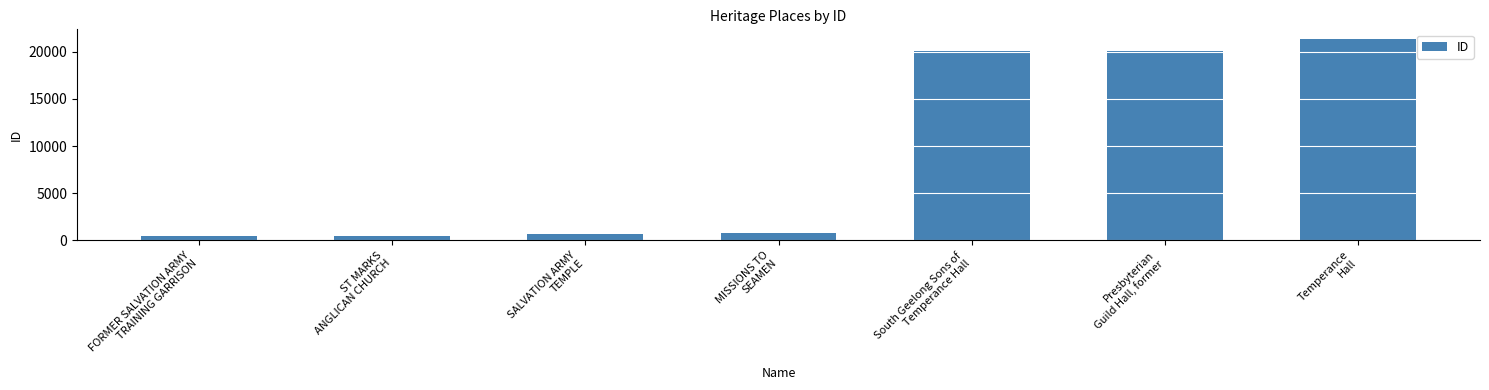

Where is the data nearest to the value 10867?

South Geelong Sons of
Temperance Hall